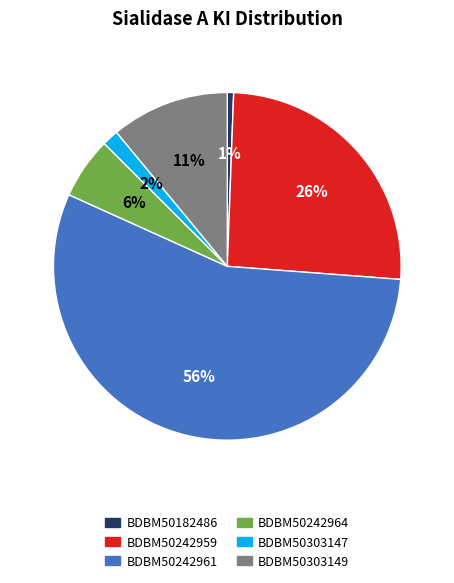

Is it true that BDBM50303149 is 11% of the pie?

True